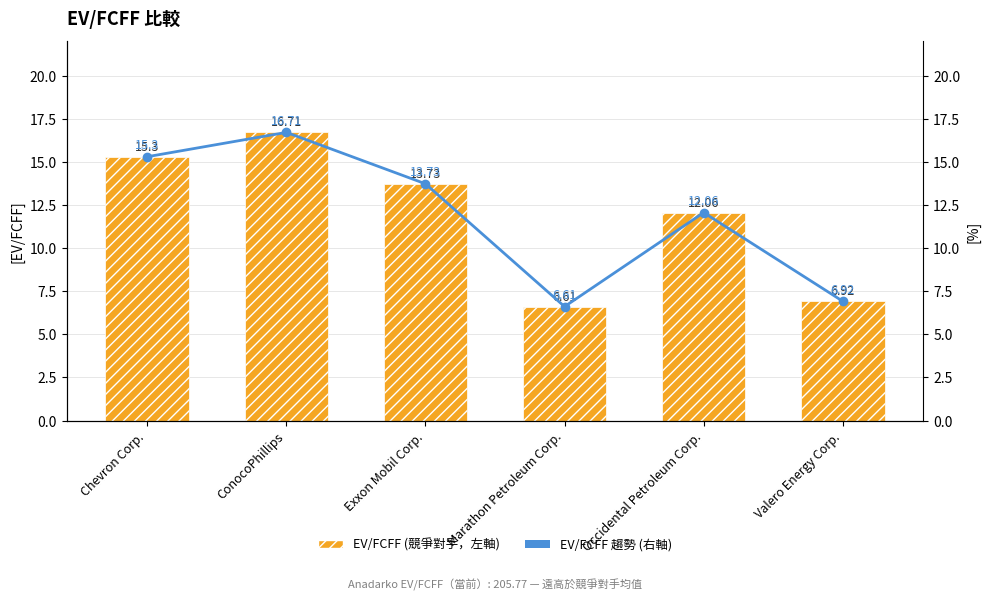

What is the difference between the EV/FCFF 趨勢 (右軸) values at Valero Energy Corp. and Chevron Corp.?

8.4